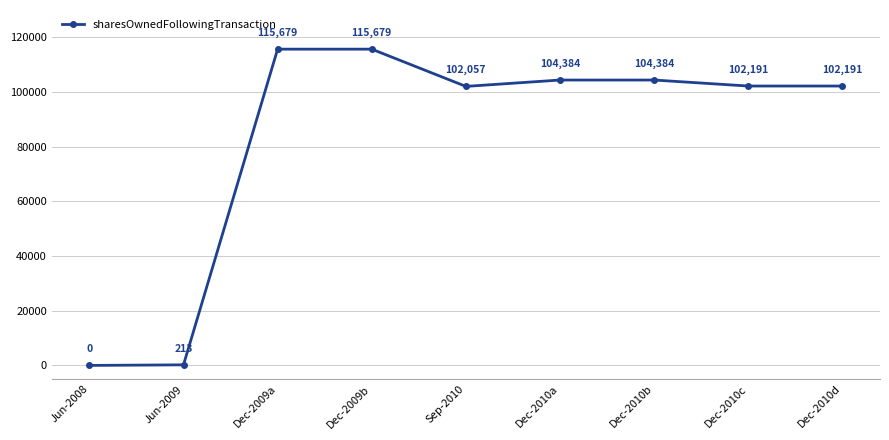

Reading left to right, extract all data points from this chart.

0	213	115679	115679	102057	104384	104384	102191	102191